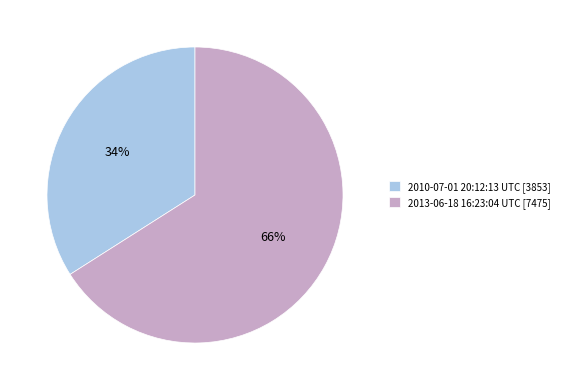

Is it true that 2010-07-01 20:12:13 UTC is 34% of the pie?

True